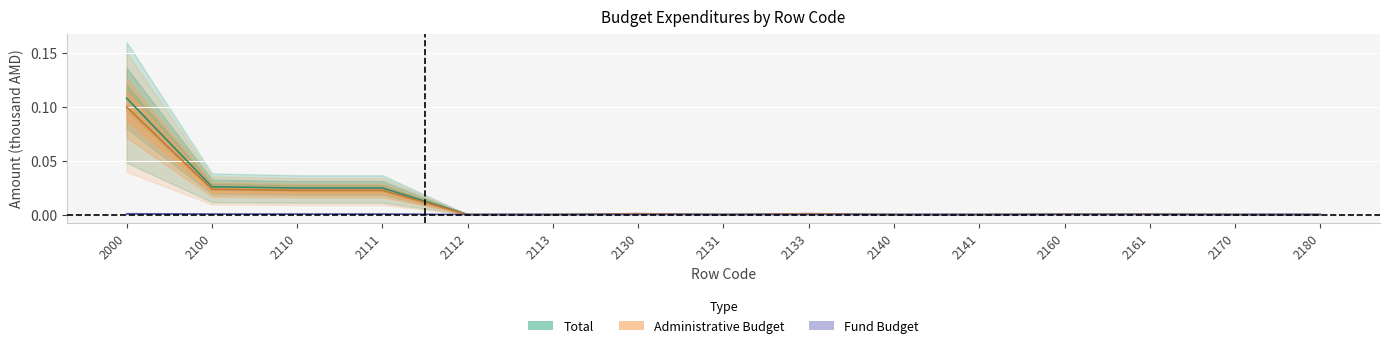

What is the difference between the maximum and minimum values in the Total series?

0.1